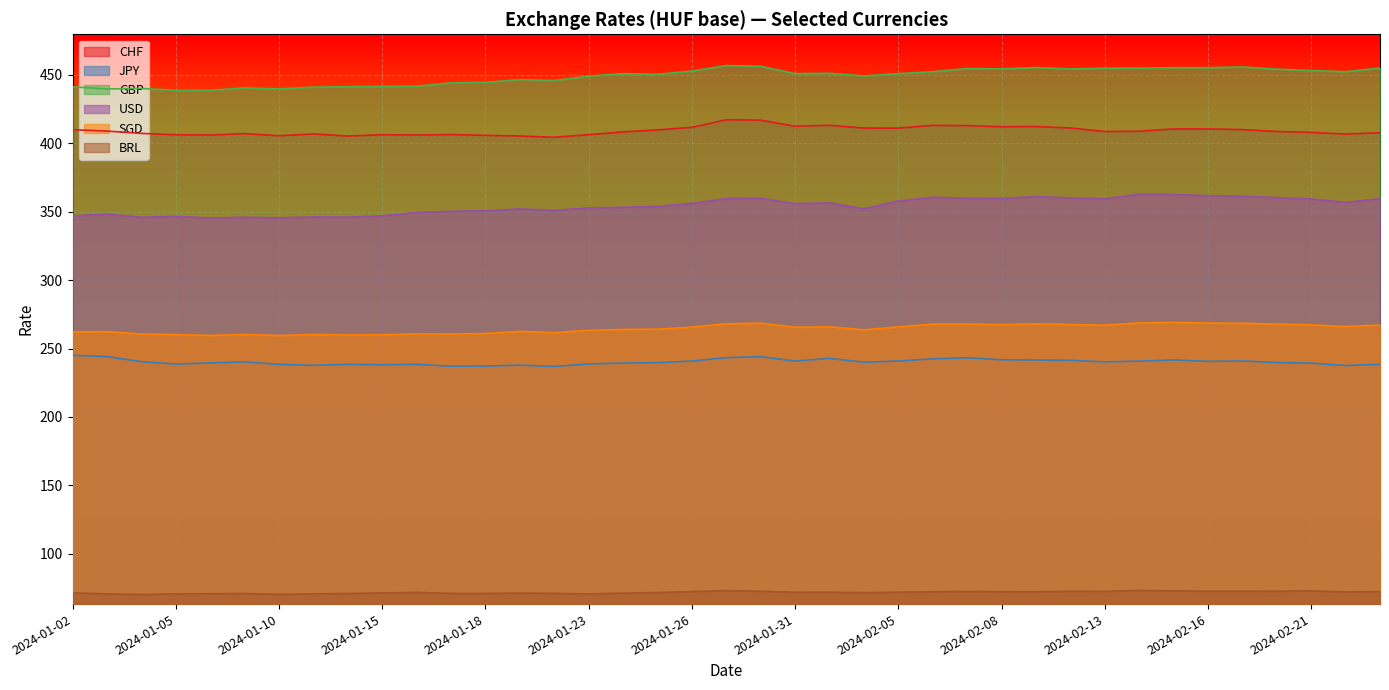

True or false: CHF and JPY intersect in this chart.

False